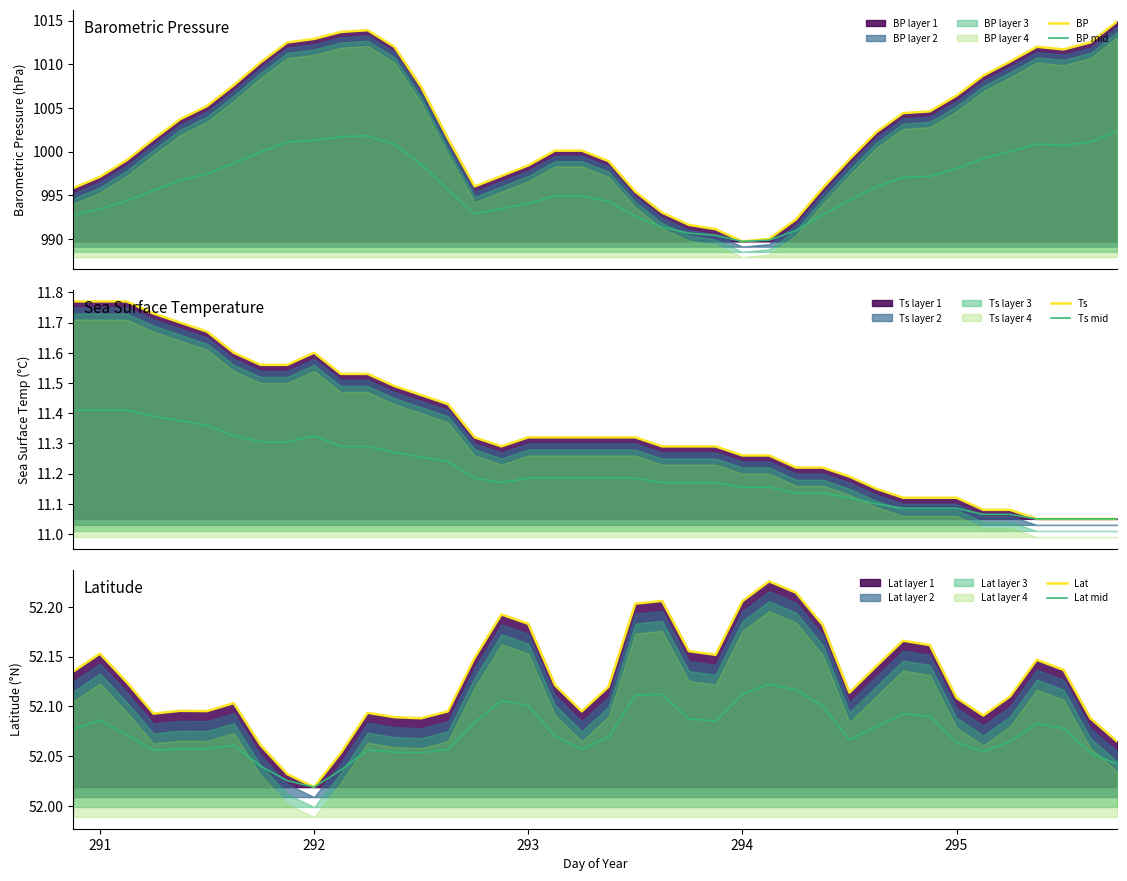

What is the minimum value for BP?

989.7